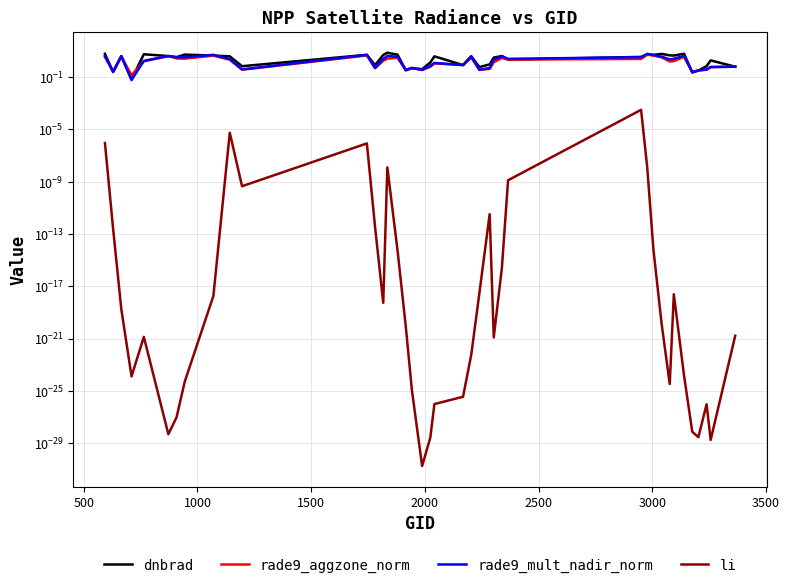

True or false: dnbrad and li intersect in this chart.

False